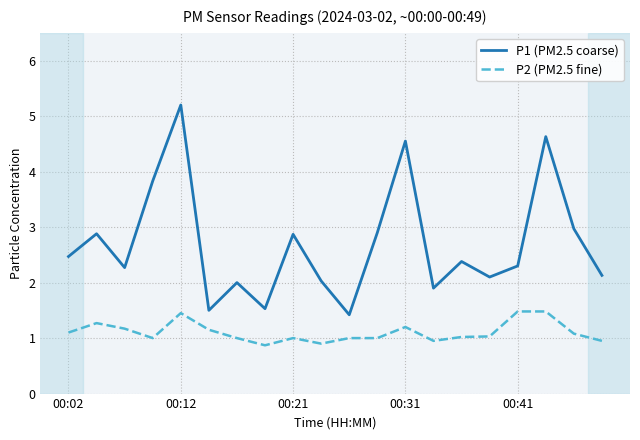

True or false: P2 (PM2.5 fine) and P1 (PM2.5 coarse) cross at least once.

False